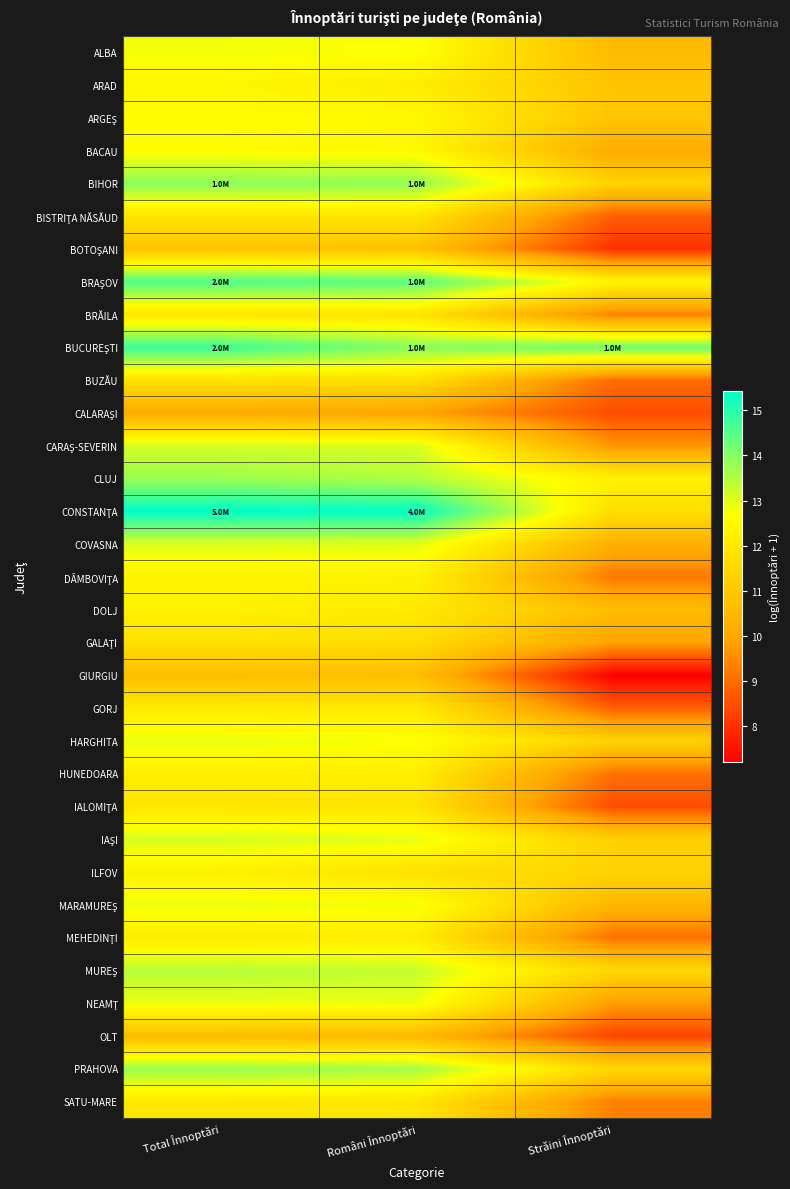

What is the maximum value shown in the chart?

15.4